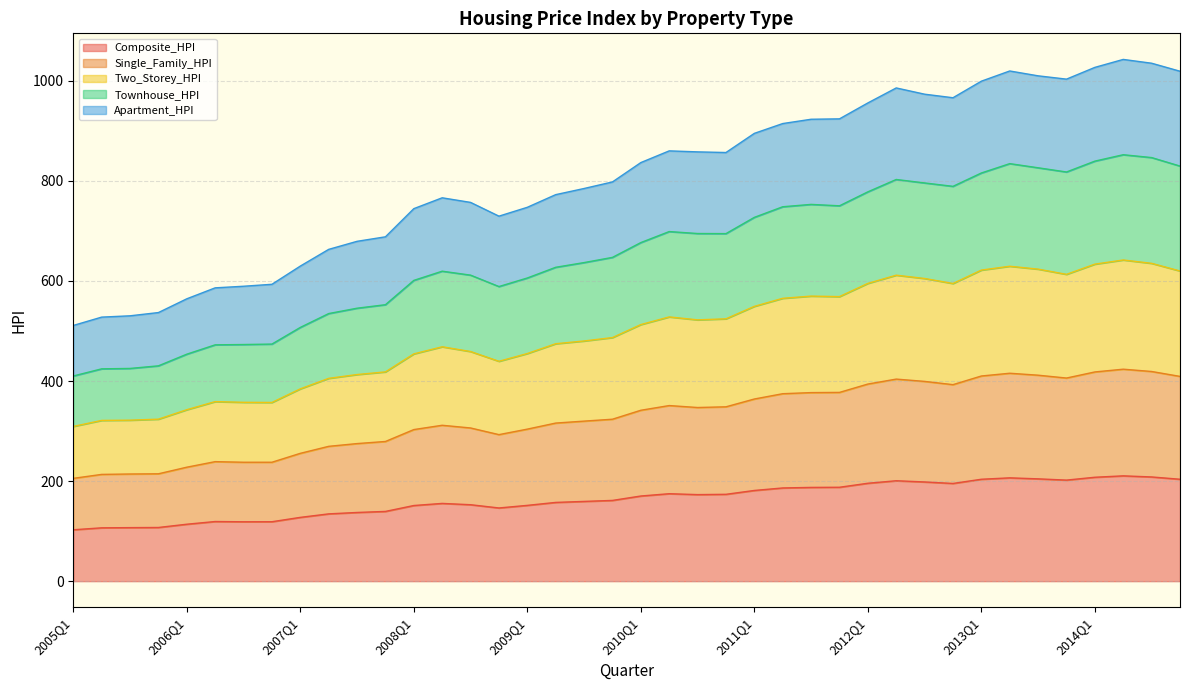

What is the total value across all series at 2007Q1?

629.8